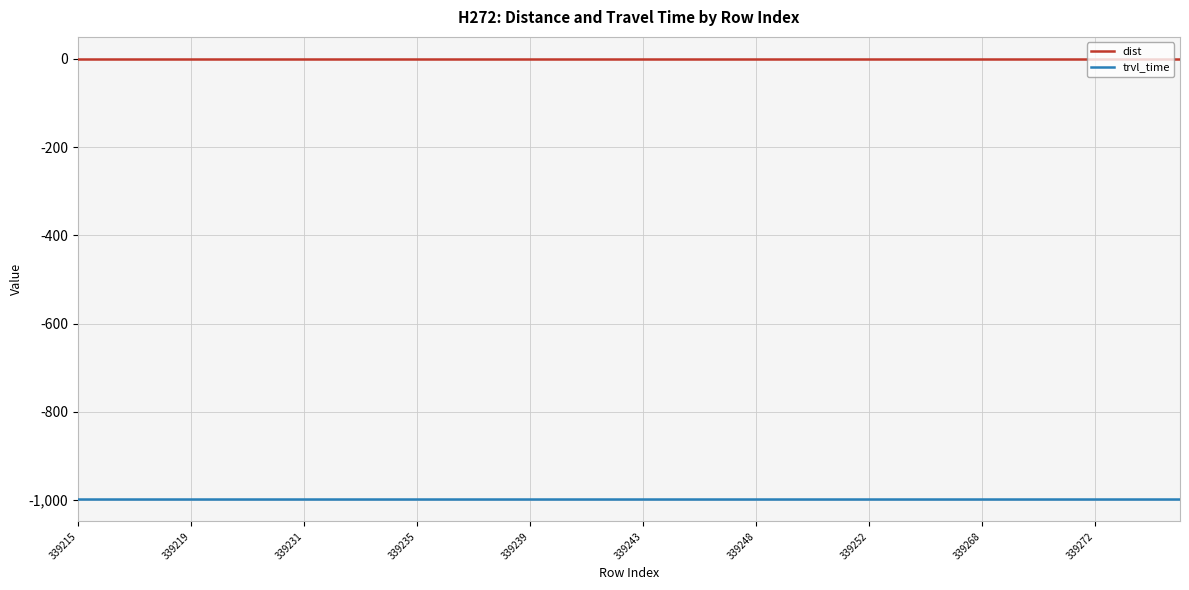

List the series in order of their overall mean, lowest first.

trvl_time, dist